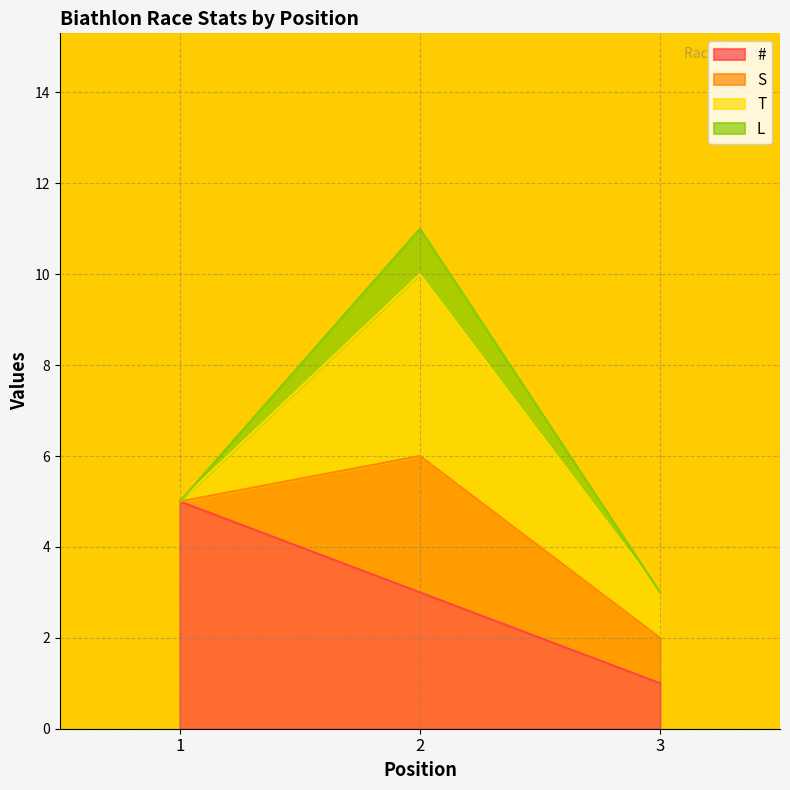

Rank the categories by S value from lowest to highest.

1, 3, 2